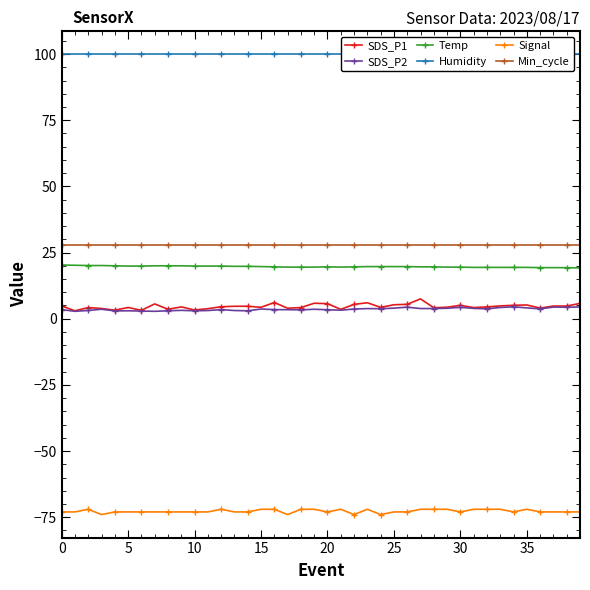

What is the maximum value for Signal?

-72.0